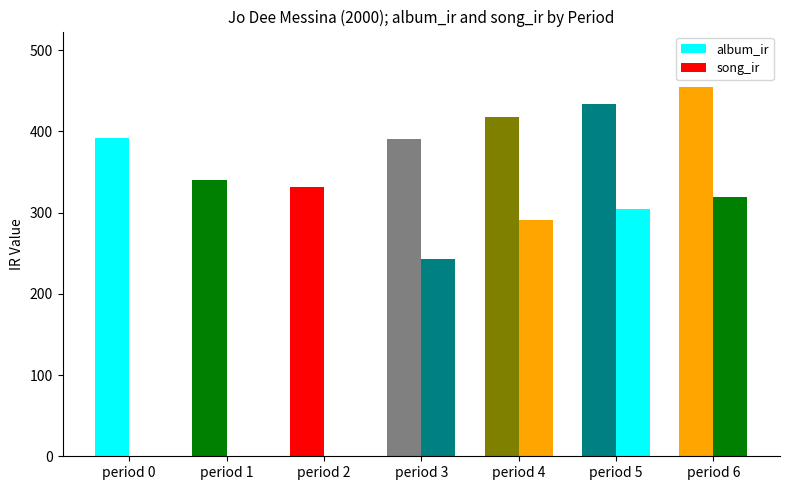

Are the bars horizontal?

No